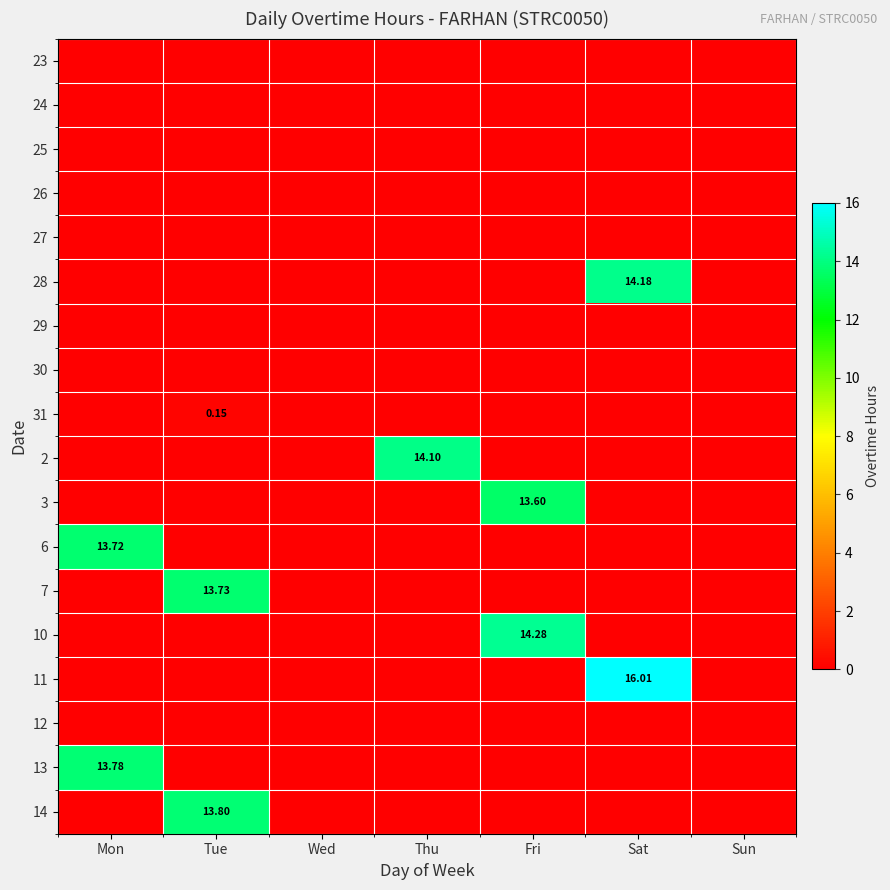

How many categories are shown in the chart?

7